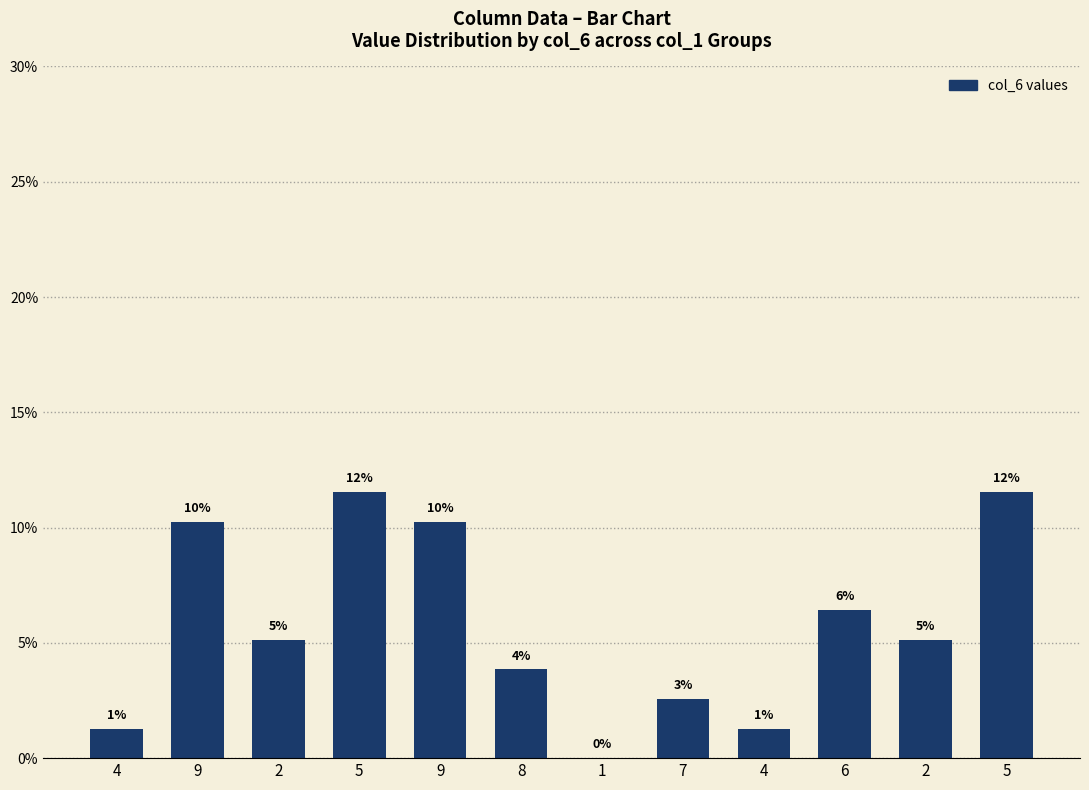

List the labels in order of value, largest first.

5, 5, 9, 9, 6, 2, 2, 8, 7, 4, 4, 1